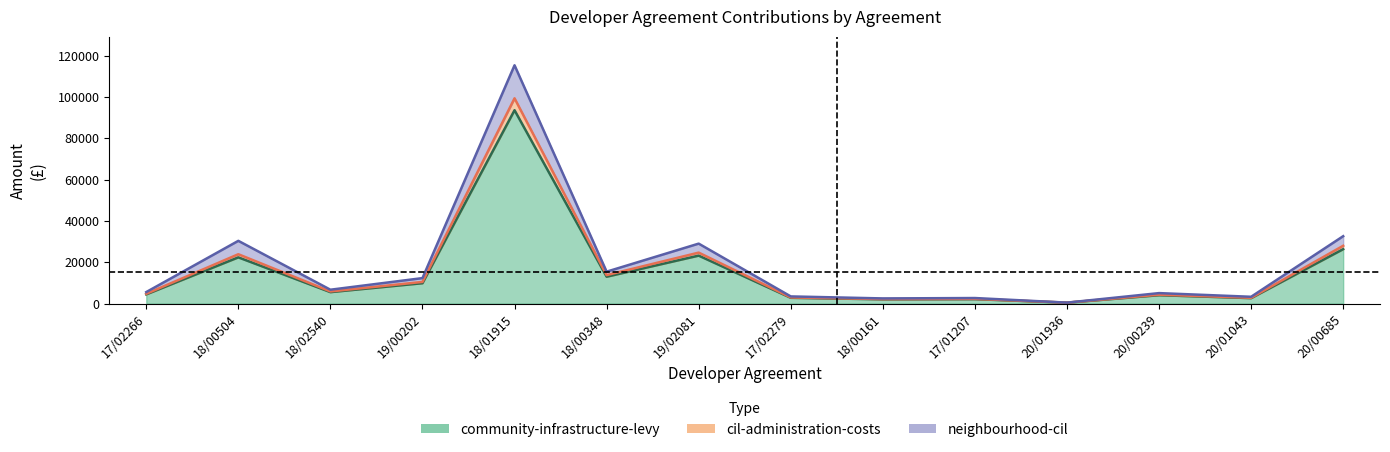

How many interior local valleys does the community-infrastructure-levy series have?

5